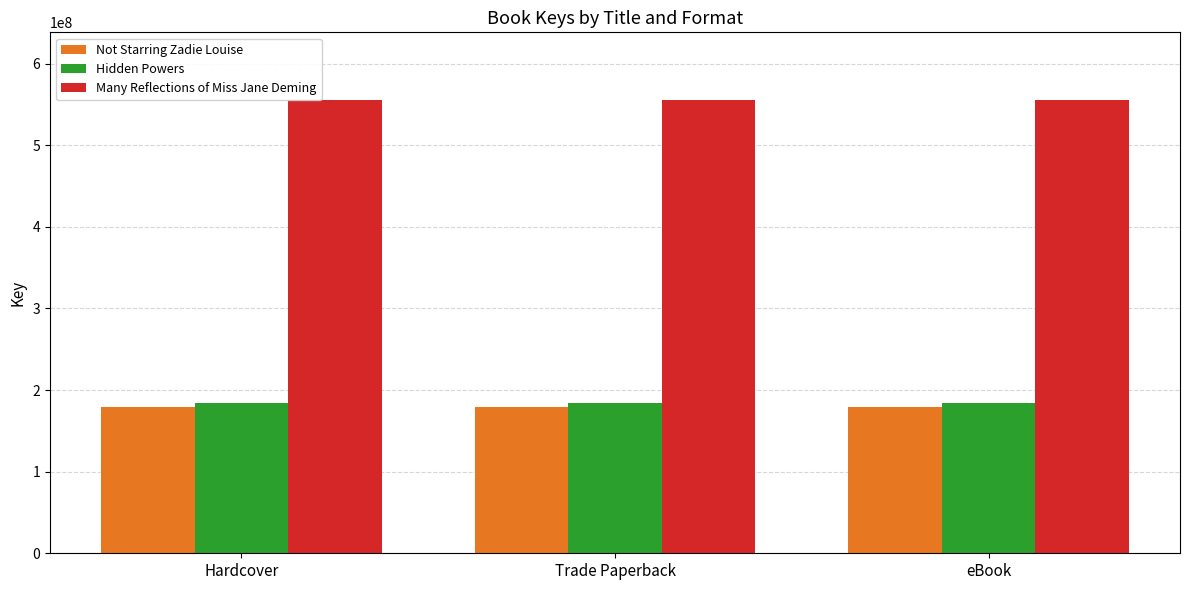

Reading left to right, transcribe all the data shown in this chart.

Not Starring Zadie Louise: Hardcover=179677909	Trade Paperback=179677909	eBook=179677909
Hidden Powers: Hardcover=183814435	Trade Paperback=183814435	eBook=183814435
Many Reflections of Miss Jane Deming: Hardcover=555042073	Trade Paperback=555042073	eBook=555042073